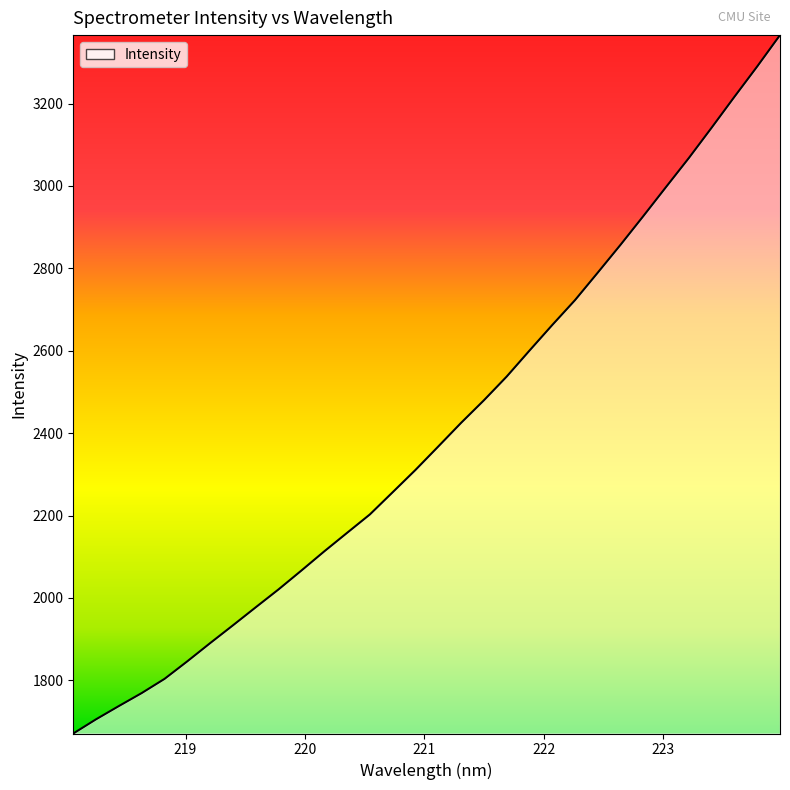

What is the smallest value displayed?

1670.8